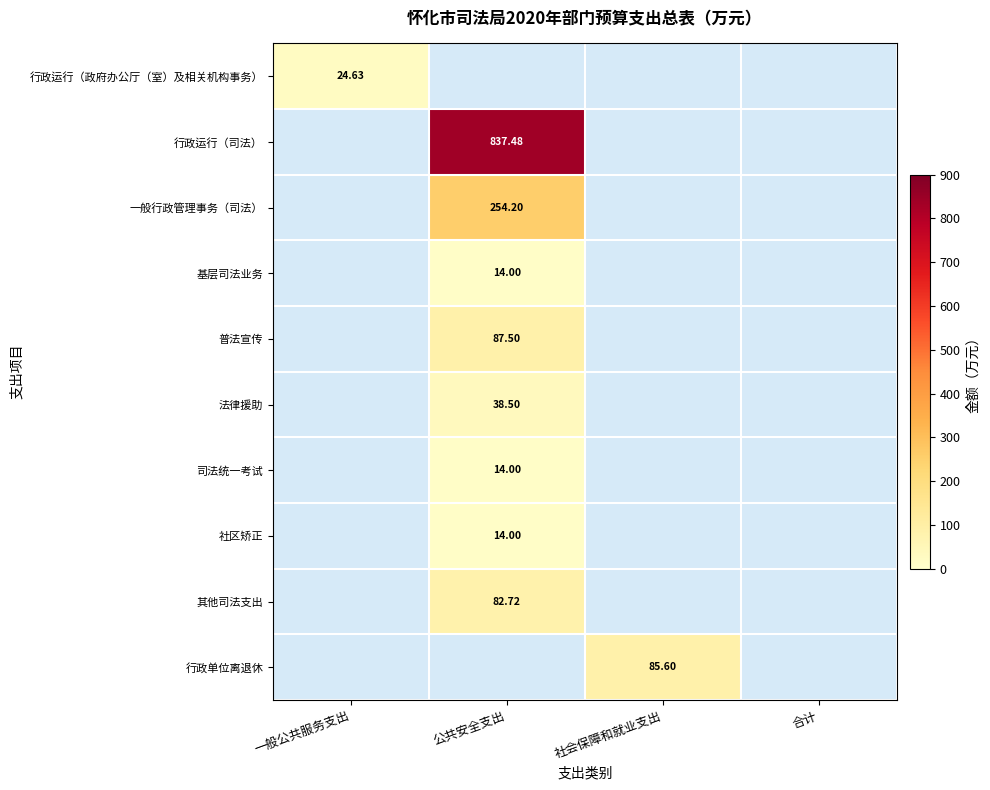

Which label corresponds to the smallest value in the chart?

公共安全支出